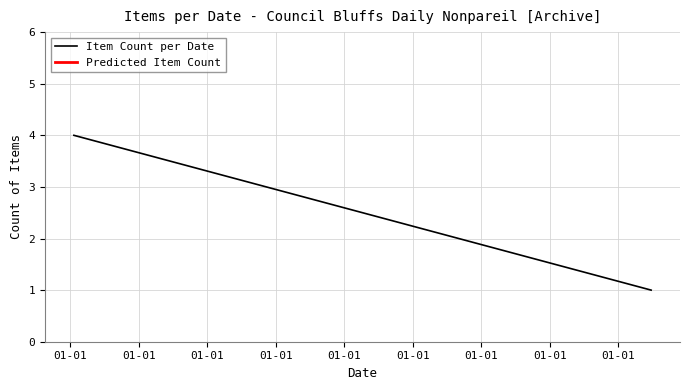

List the labels in order of value, largest first.

01-01, 01-01